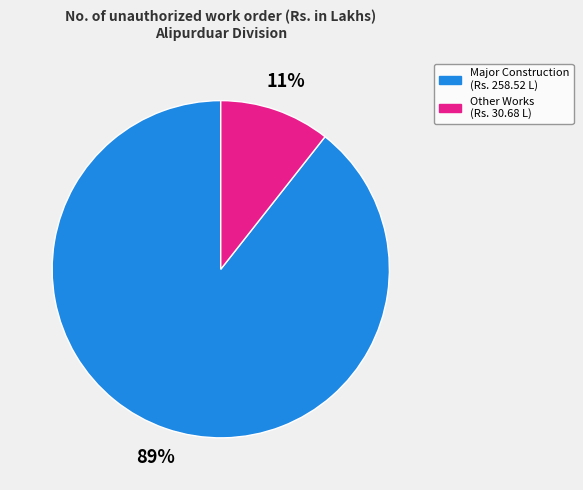

To the nearest percent, what is the average slice percentage?

50%